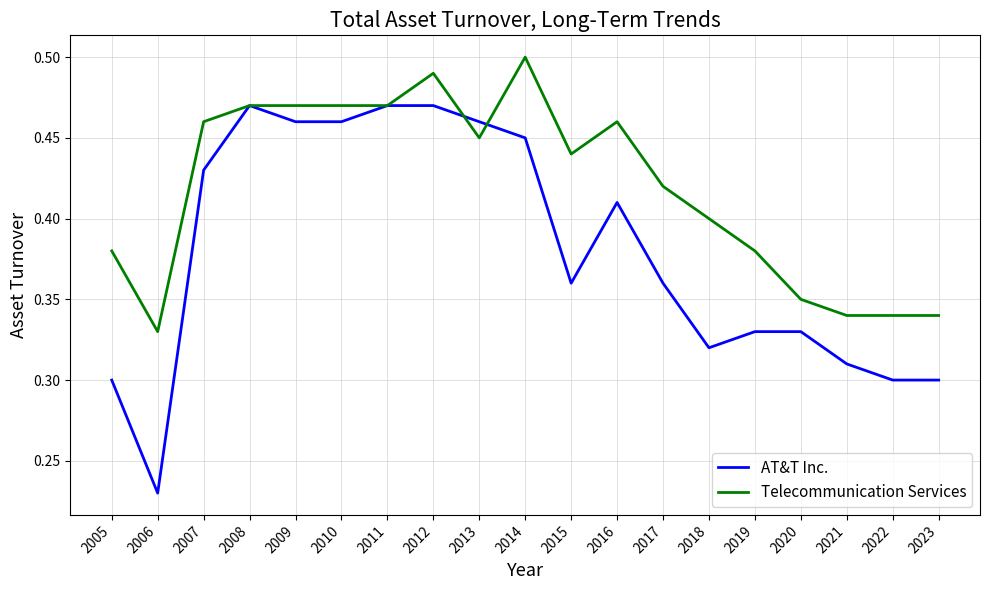

Is it true that Telecommunication Services equals 0.5 at 2009?

True